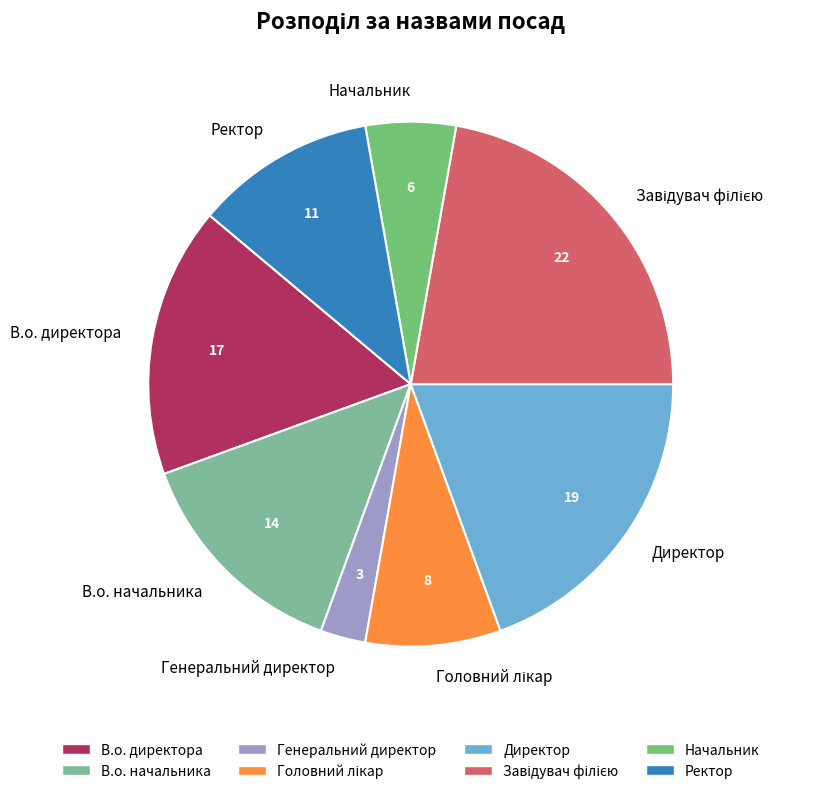

Combined, do Ректор and В.о. директора account for over 50%?

No